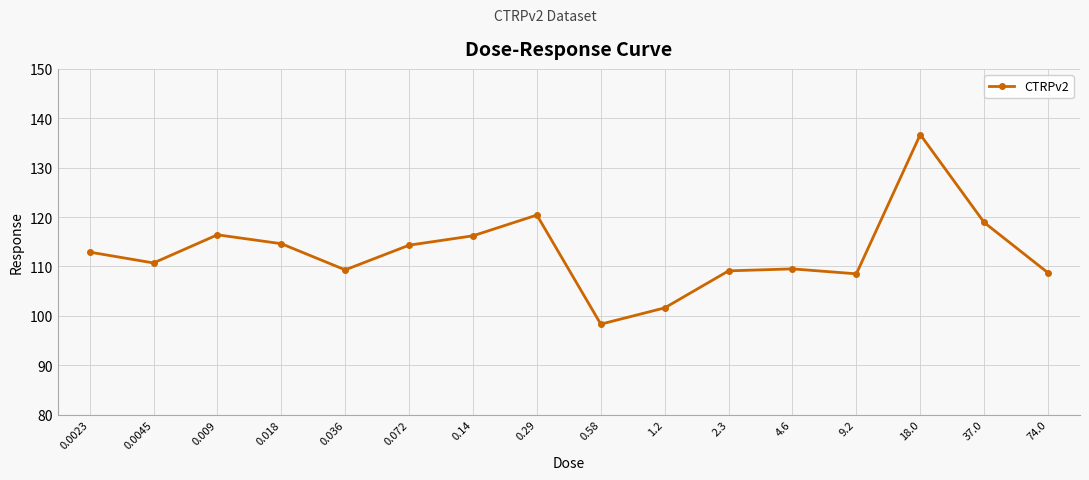

What is the approximate value at 0.018?

114.6